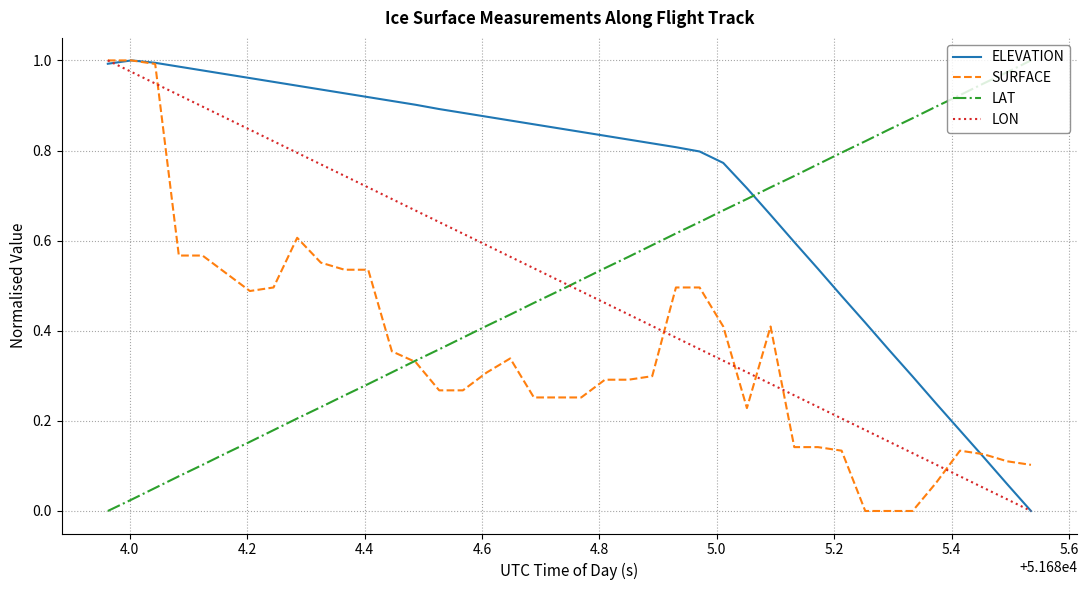

How many times do LON and LAT cross each other?

1